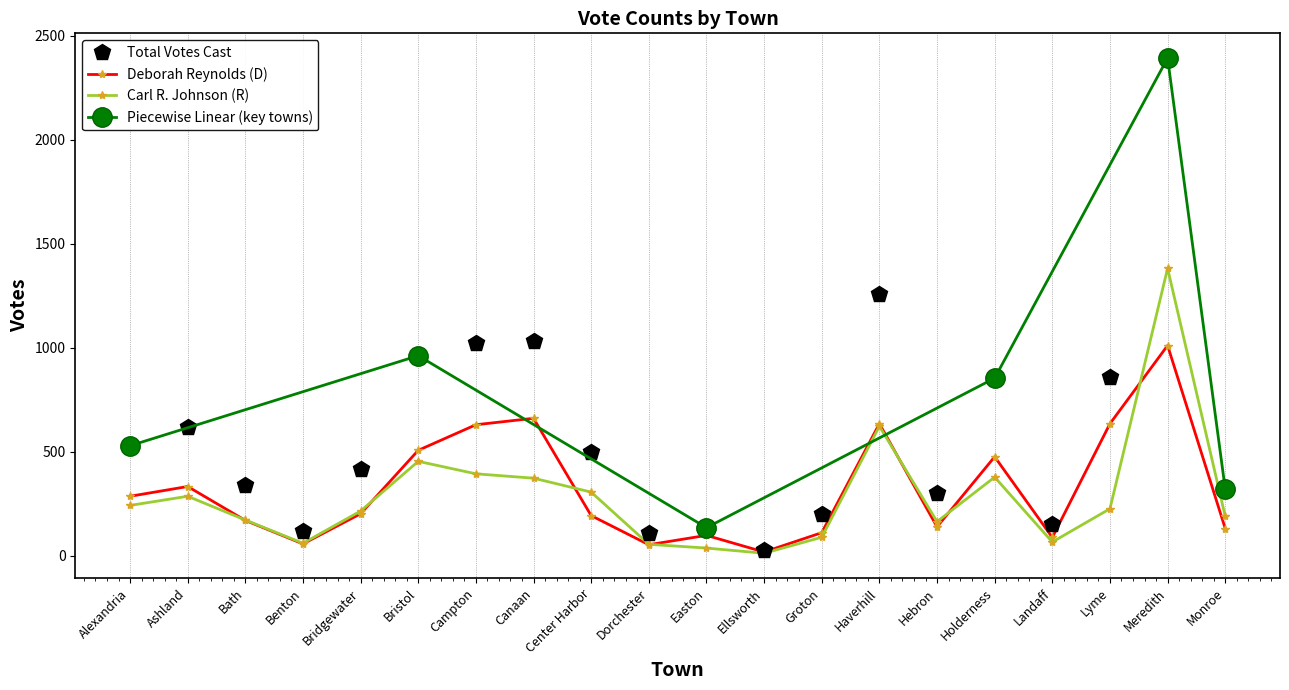

Does the chart display data point markers on the line(s)?

Yes